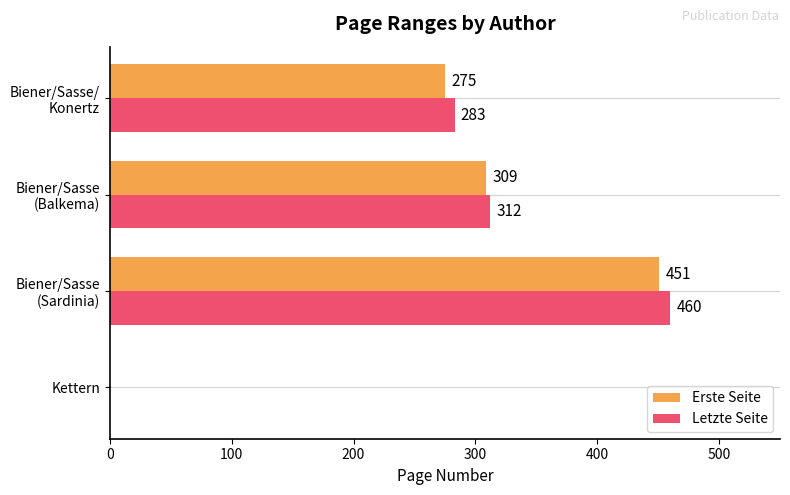

Is it true that Erste Seite equals 0 at Kettern?

True